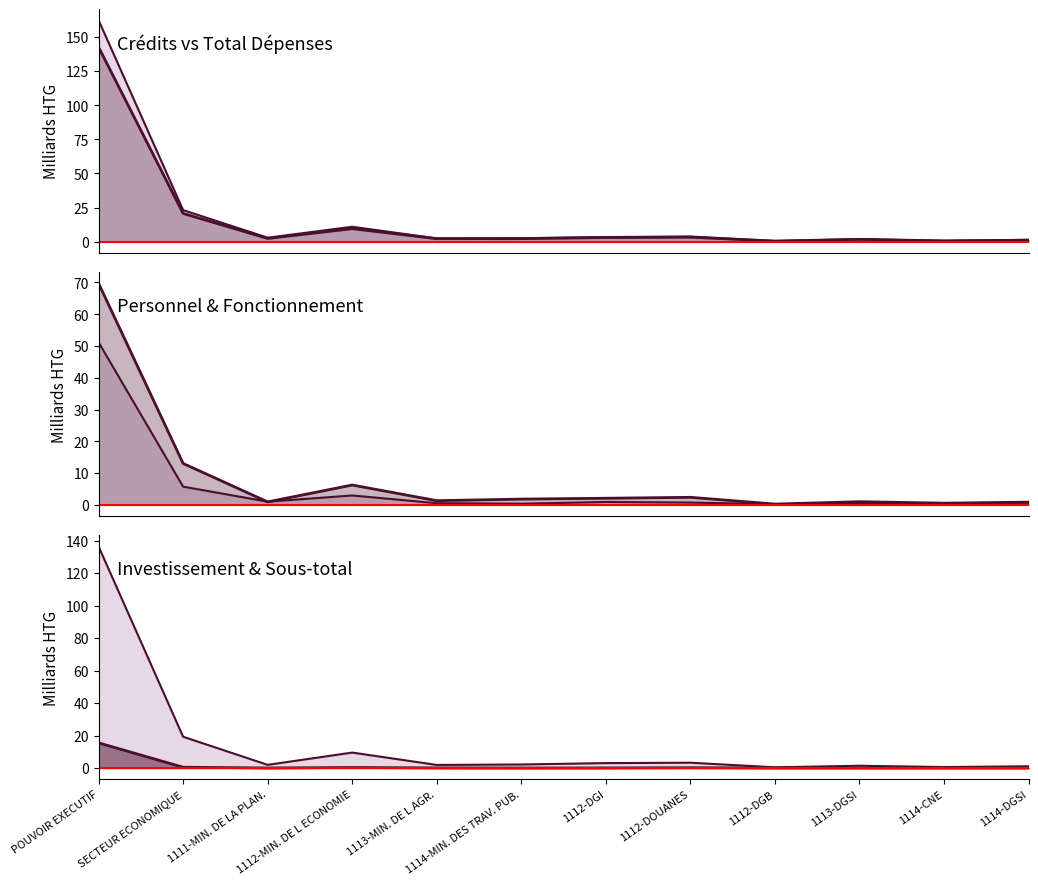

The Subtotal line series shows 5.4 at 1112-MIN. DE L ECONOMIE. True or false?

False